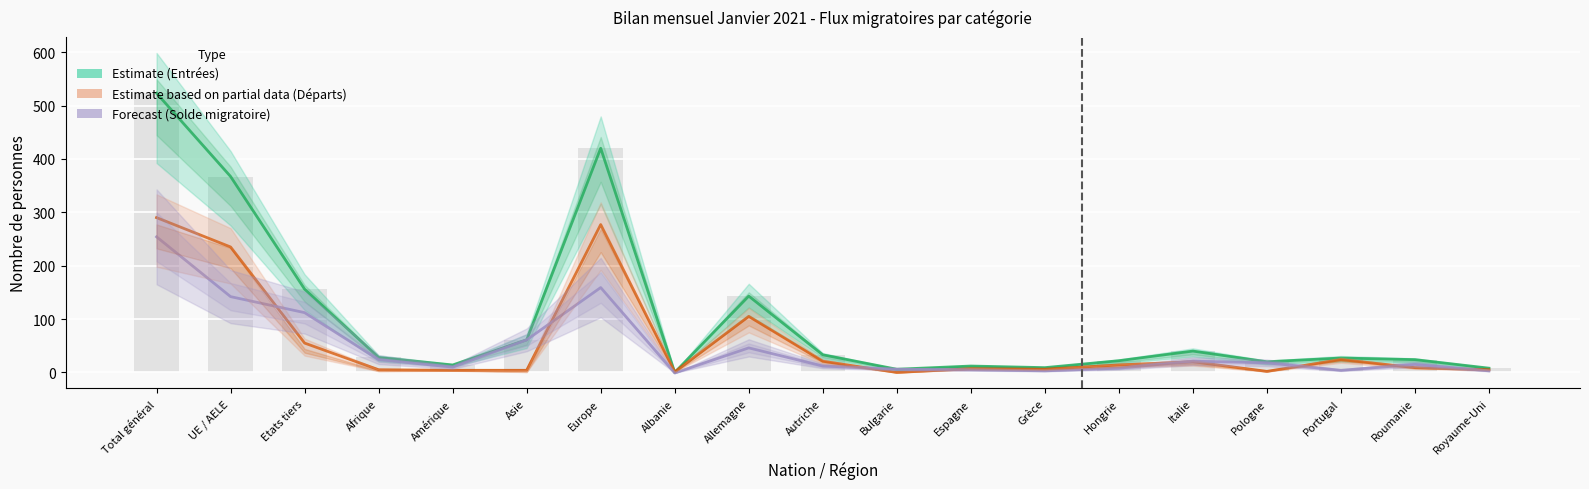

What is the approximate value of Total départs / Diminutions at Total général?

290